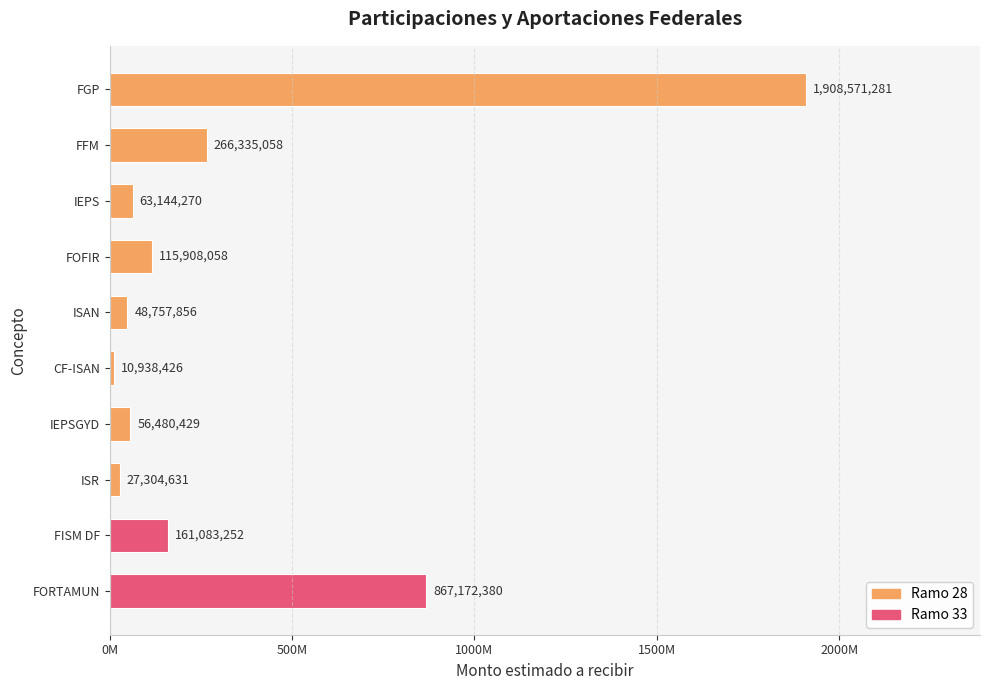

What is the maximum value shown in the chart?

1908571281